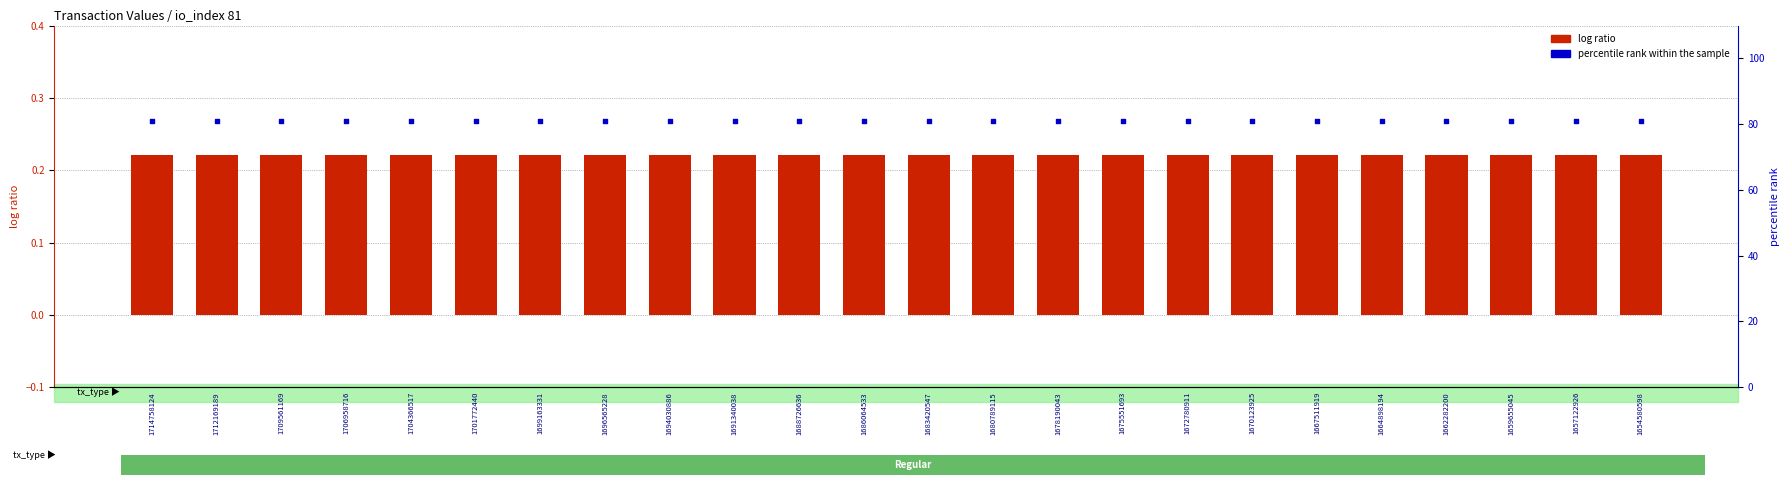

Is the value of percentile rank within the sample at 1664898194 greater than the value of log ratio at 1688726636?

Yes